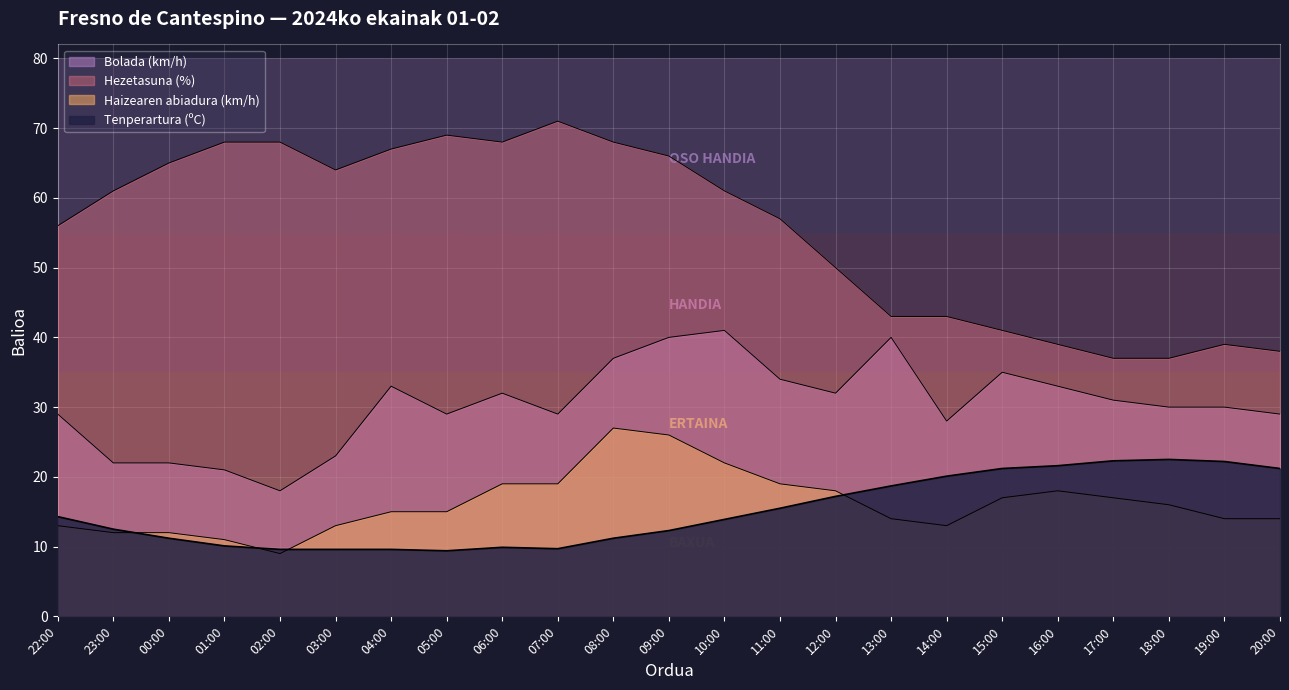

The Tenperartura (ºC) series shows 17.2 at 12:00. True or false?

True